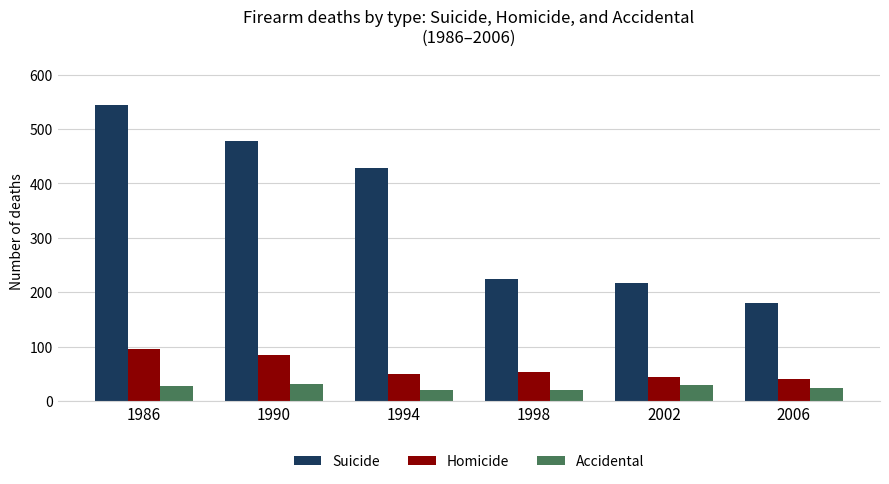

Read the Accidental value at 1998.

21